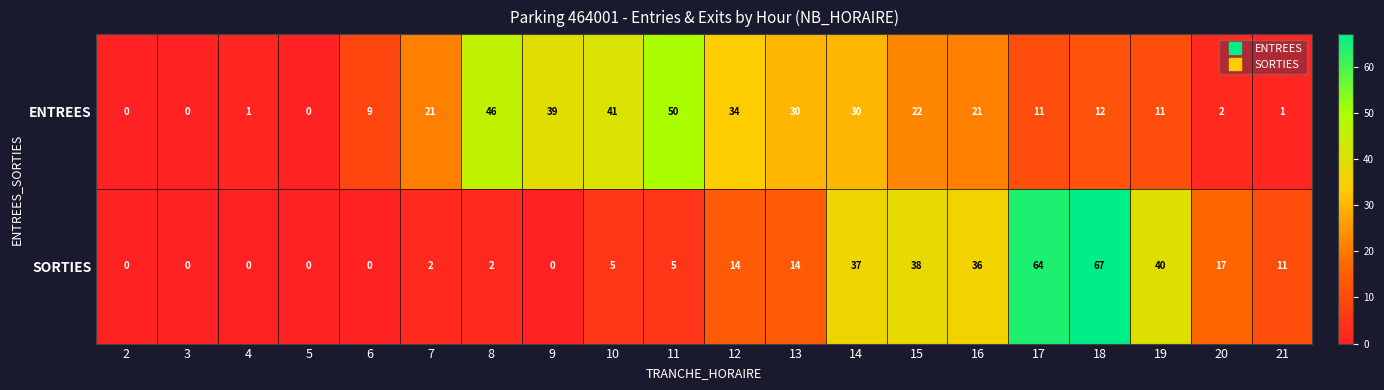

At how many categories does at least one series exceed 35?

10